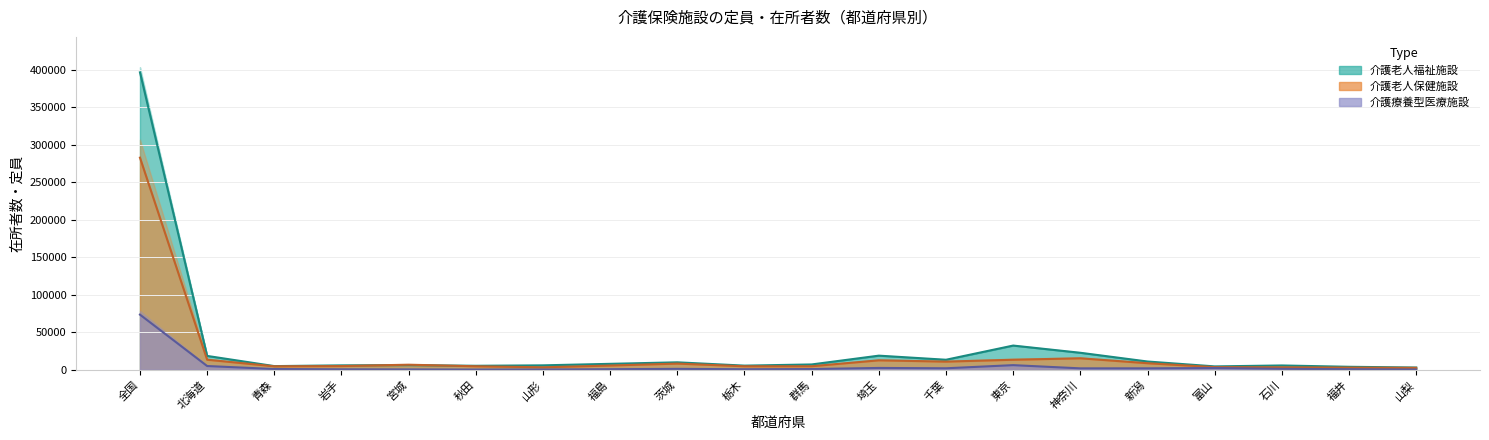

What is the difference between the second highest and minimum values in the 介護療養型医療施設_在所者数 series?

5889